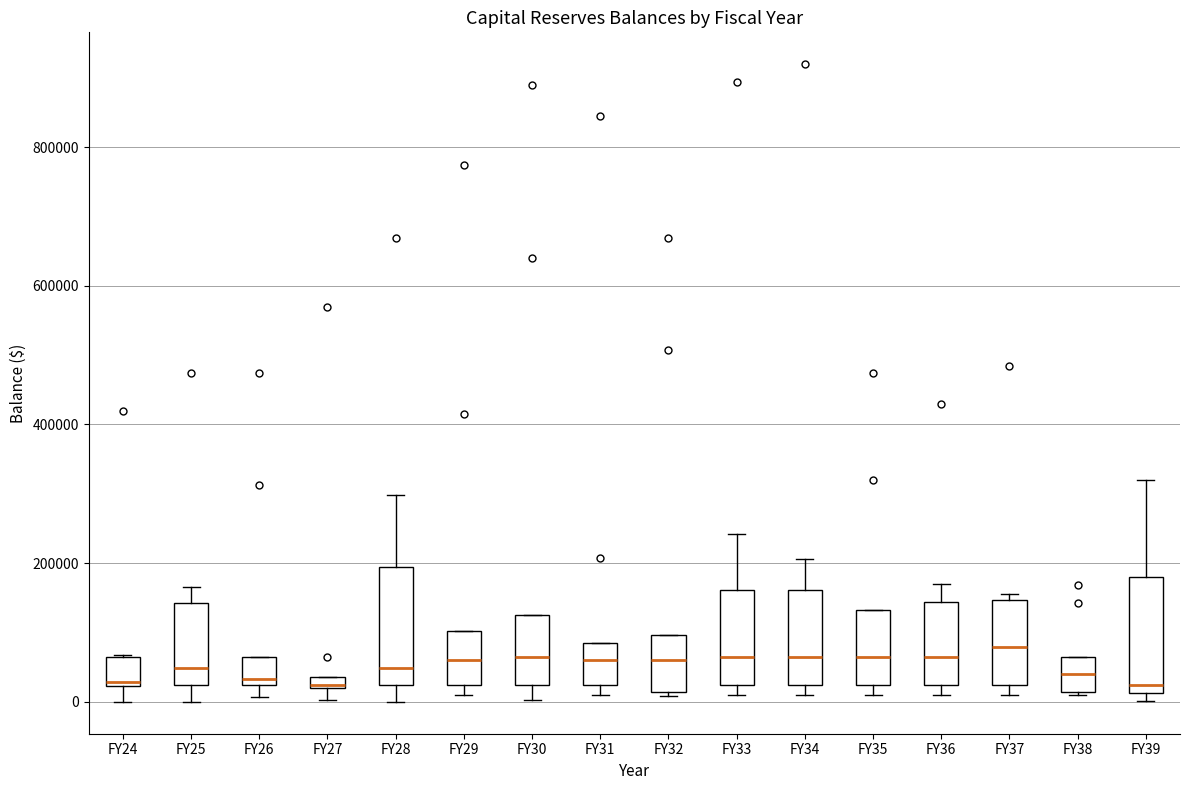

Where does the median line of the box for FY26 sit on the y-axis? The values are not printed on the chart, so give them approximately, as read against the axis.

40000